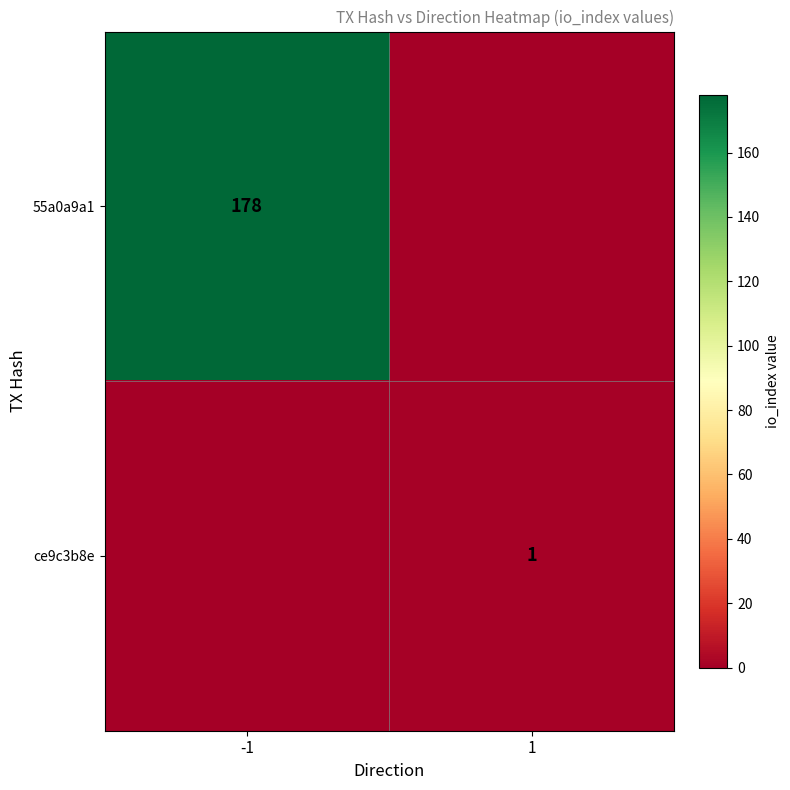

The 55a0a9a1 series shows 178 at -1. True or false?

True